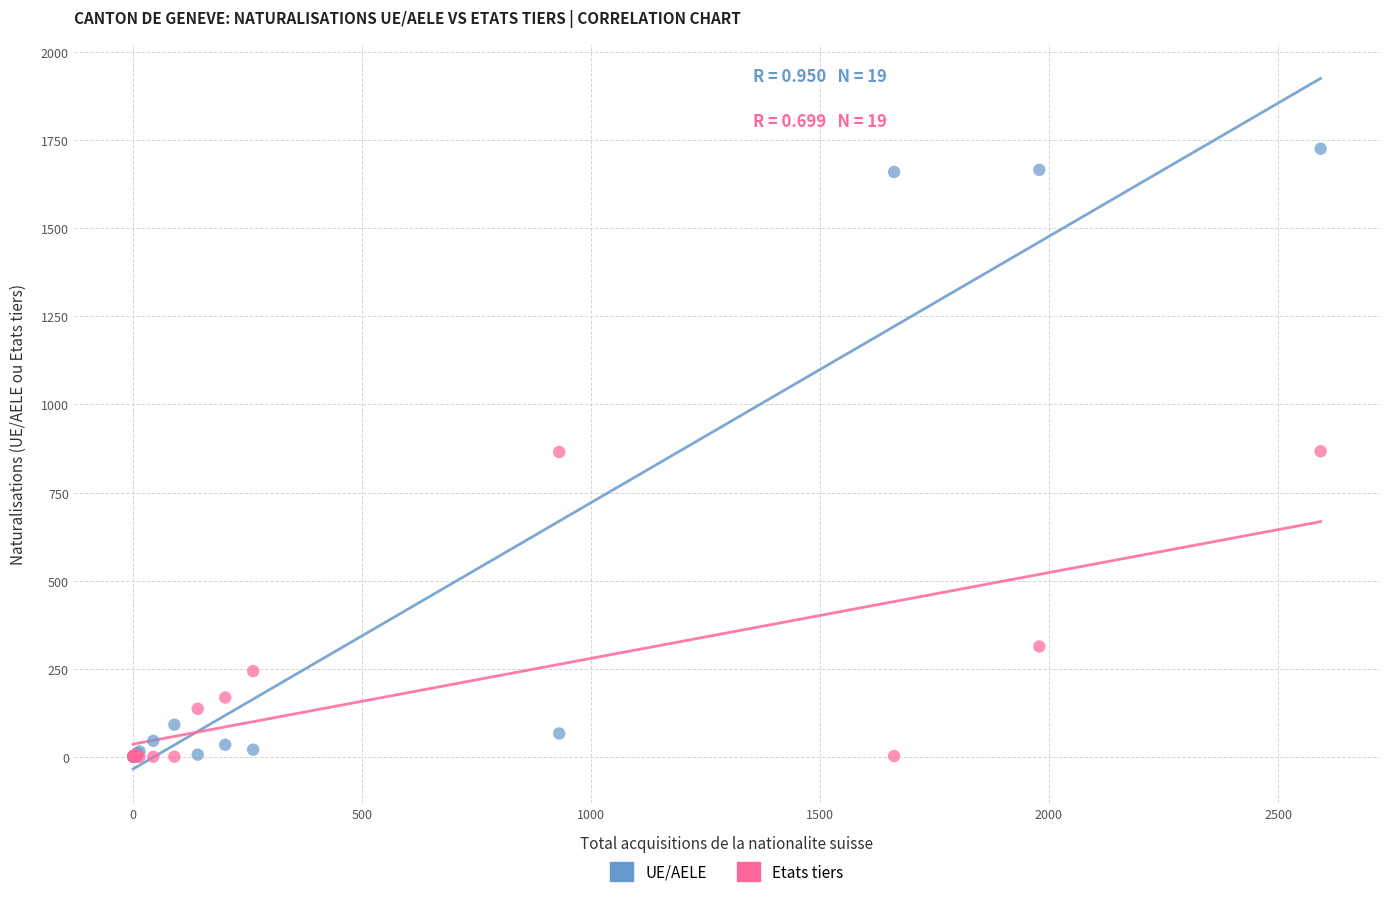

In the Etats tiers series, what Y value is closest to 433?

313